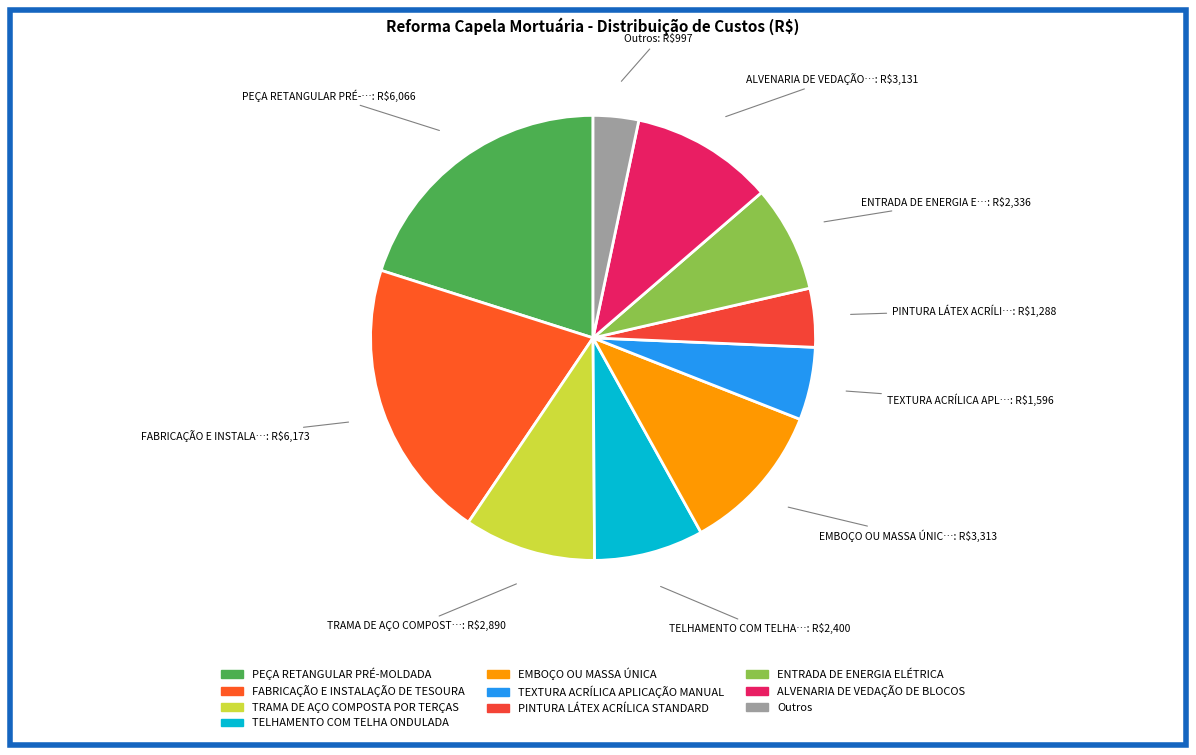

Count the number of slices in the pie.

10